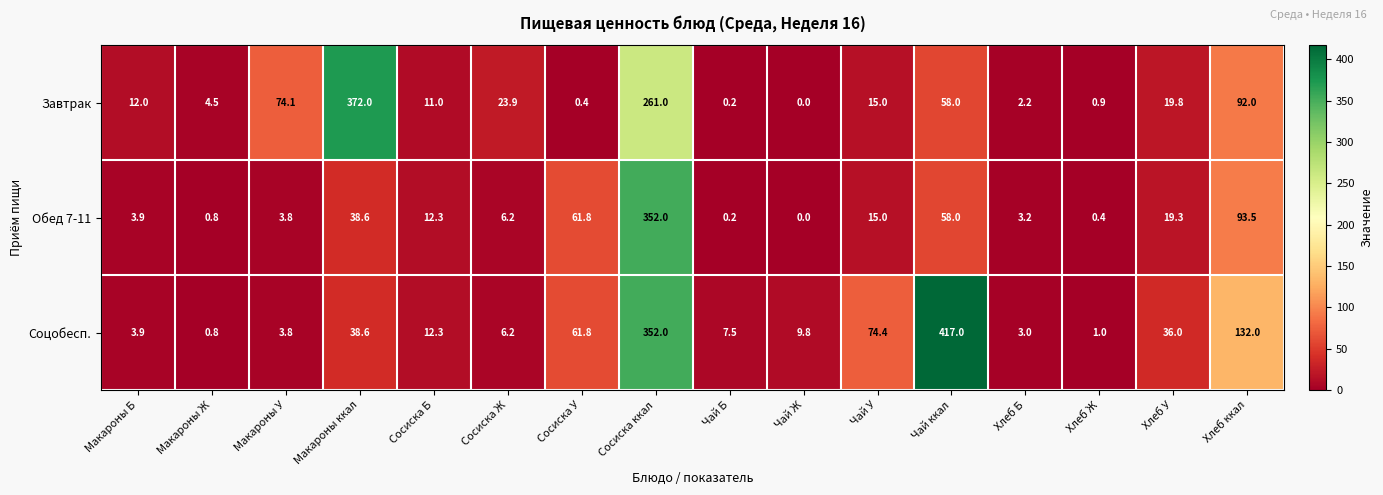

Count the number of categories in the chart.

16